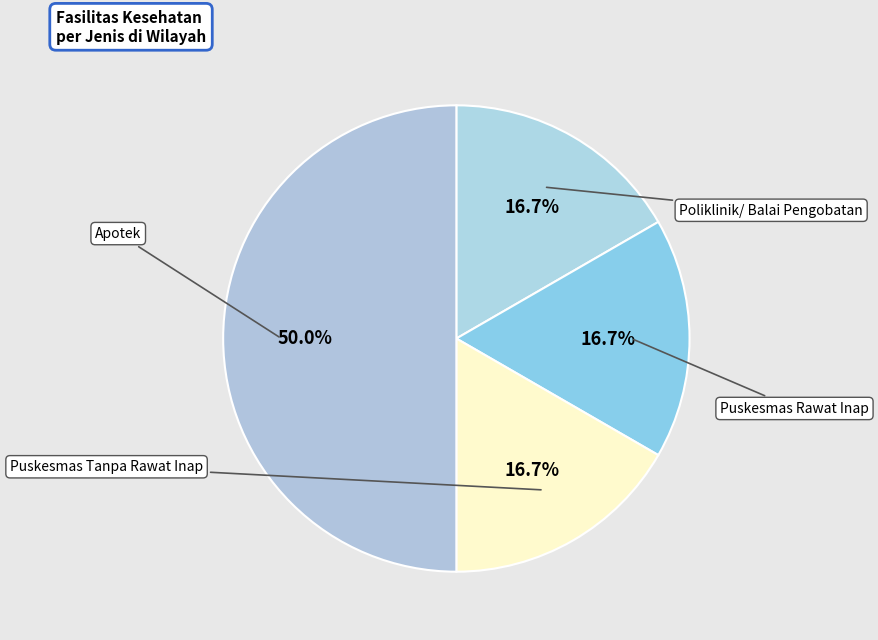

How many slices are in this pie chart?

4